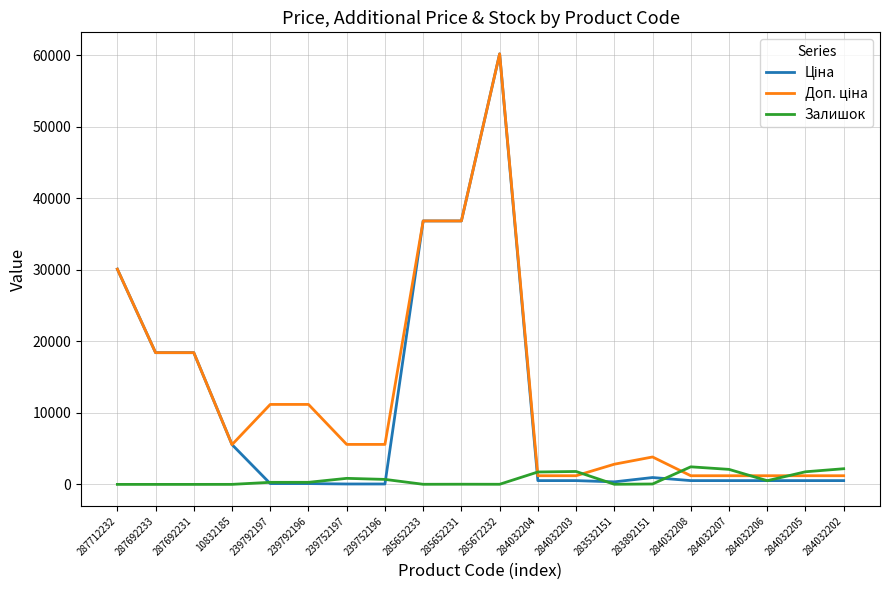

At which category does the chart reach its peak across all series?

285672232